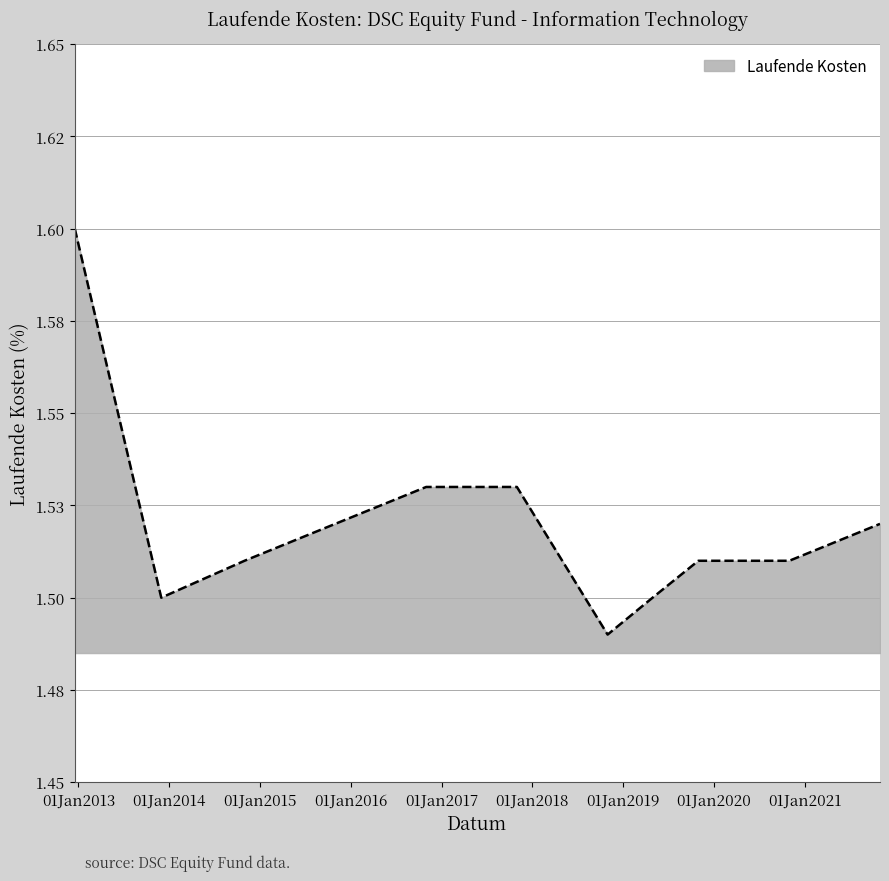

Does the chart display data point markers on the line(s)?

No